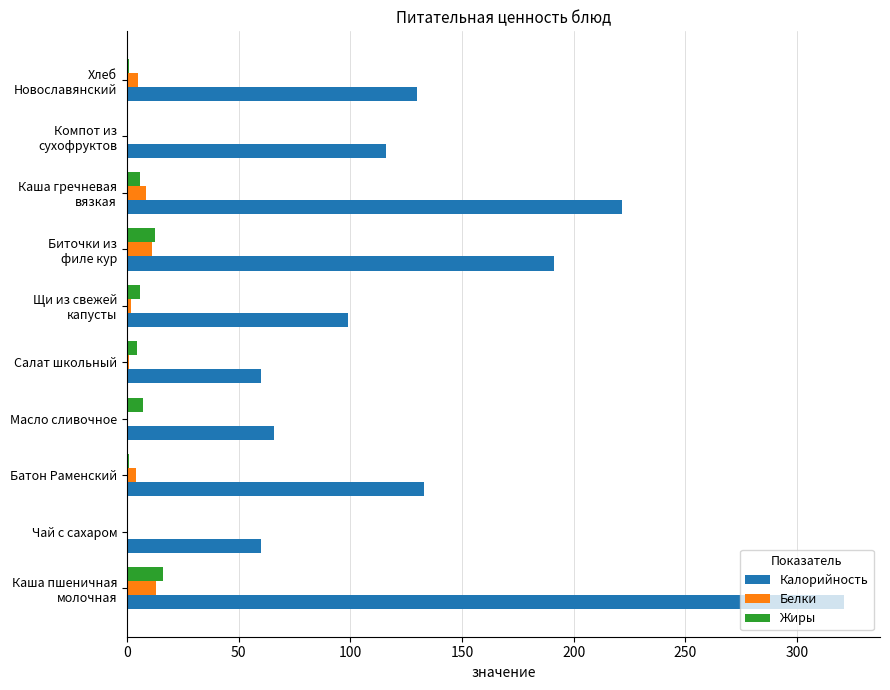

Which series has the largest total across all categories?

Калорийность